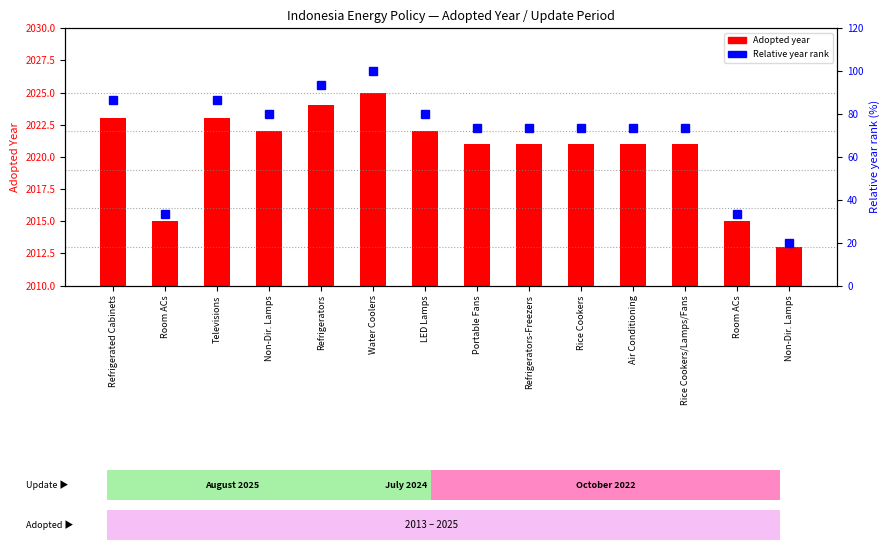

Between Refrigerators and Room ACs, which is larger?

Refrigerators